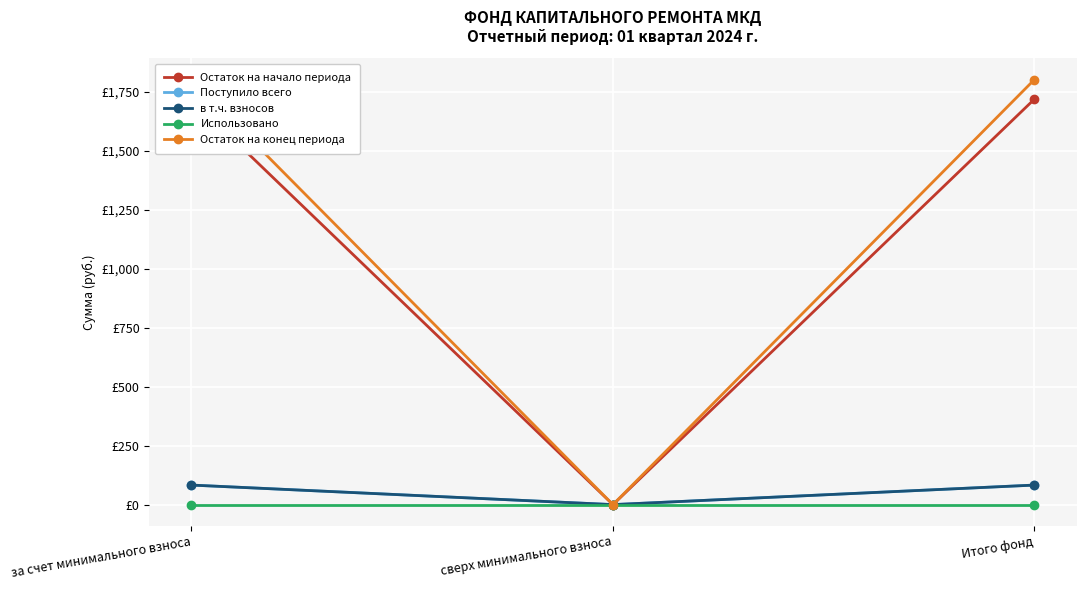

What is the value of the Остаток на конец периода point at the 3rd from the left?

1801.9